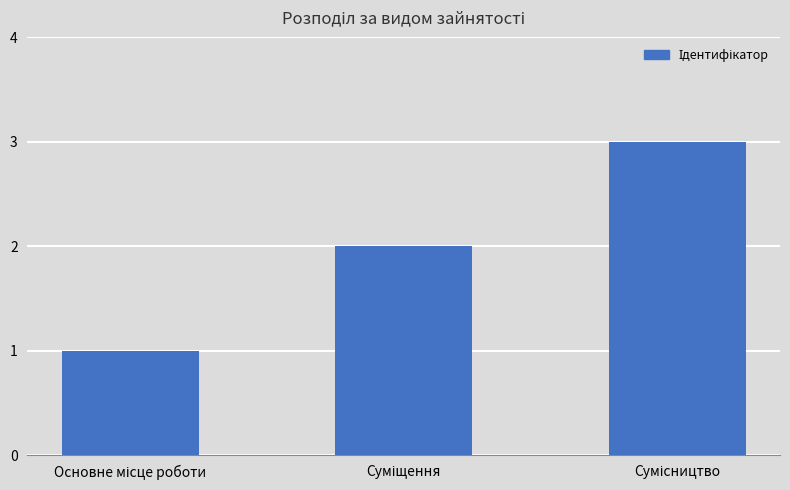

What is the sum of all values?

6